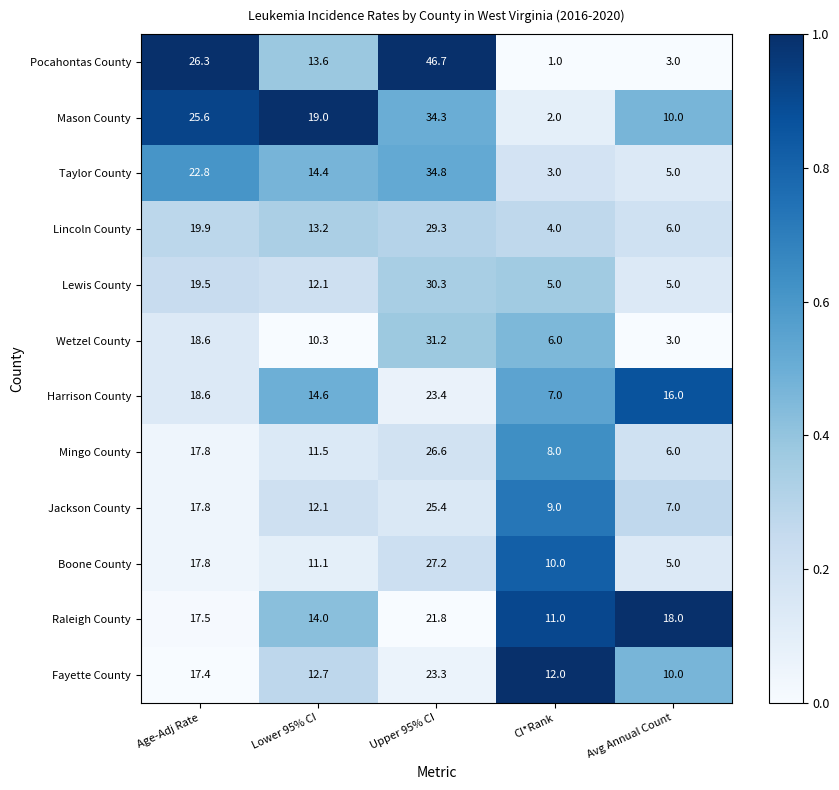

At which category is the sum across all series the highest?

Upper 95% CI